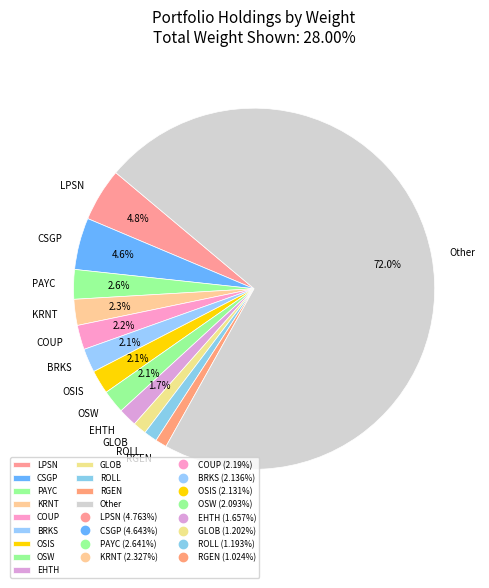

Between OSIS and PAYC, which is larger?

PAYC